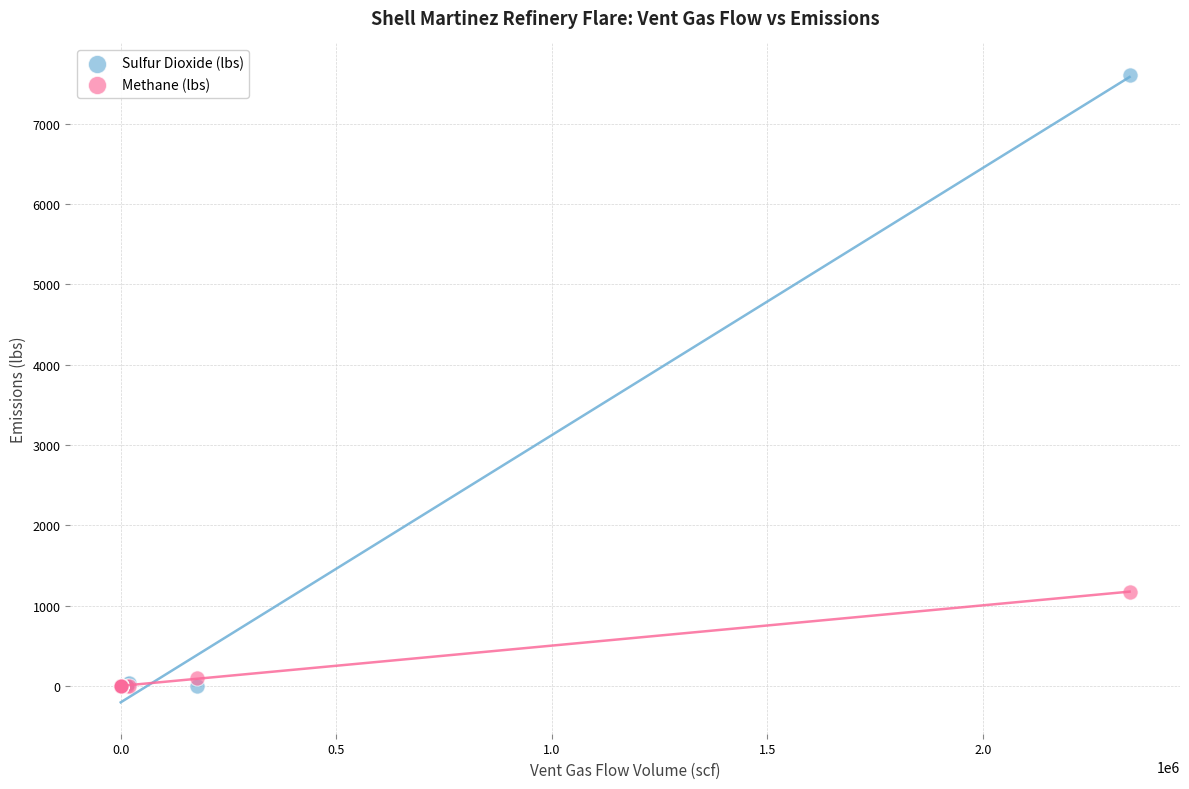

Across all series, what Y value is closest to 3803?

1175.9